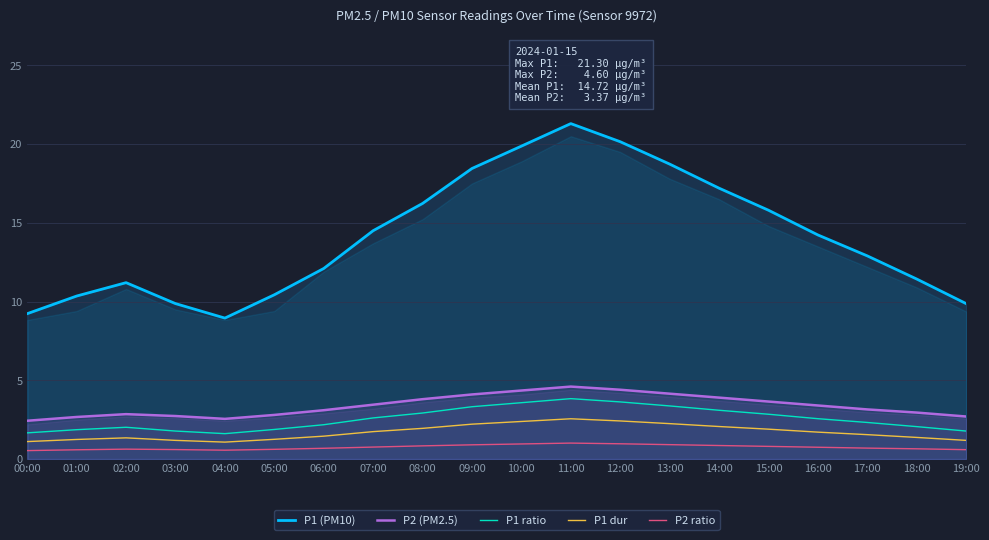

Is it true that P1 (PM10) equals 11.4 at 18:00?

True